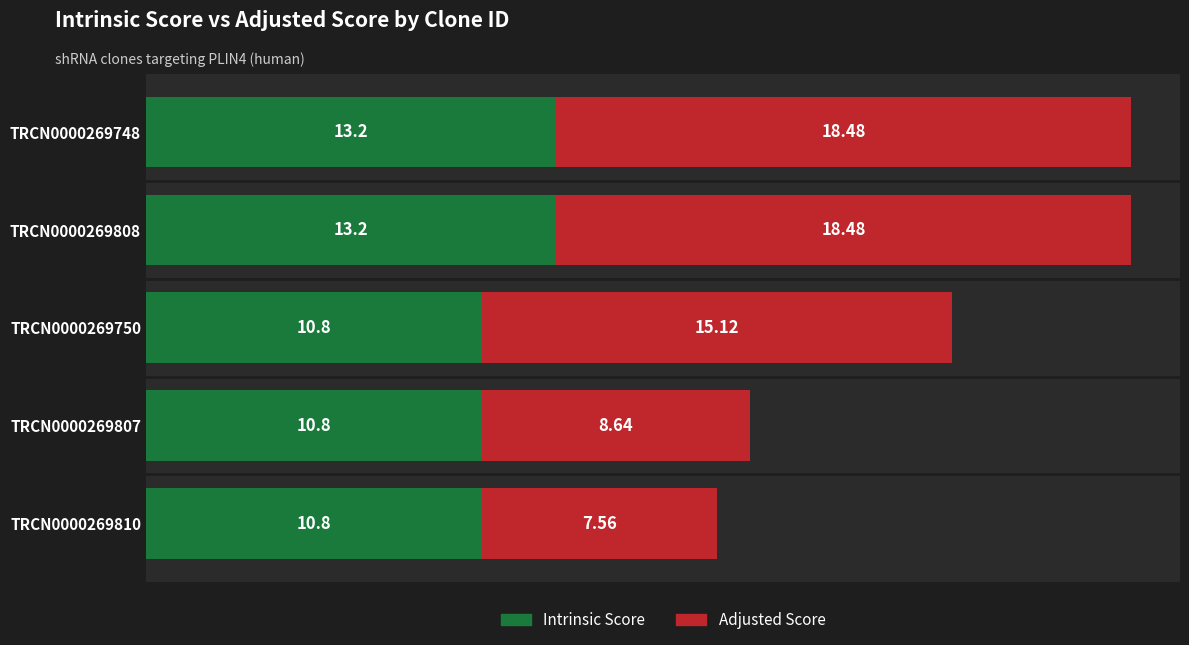

What are all the series names shown in the legend?

Intrinsic Score, Adjusted Score